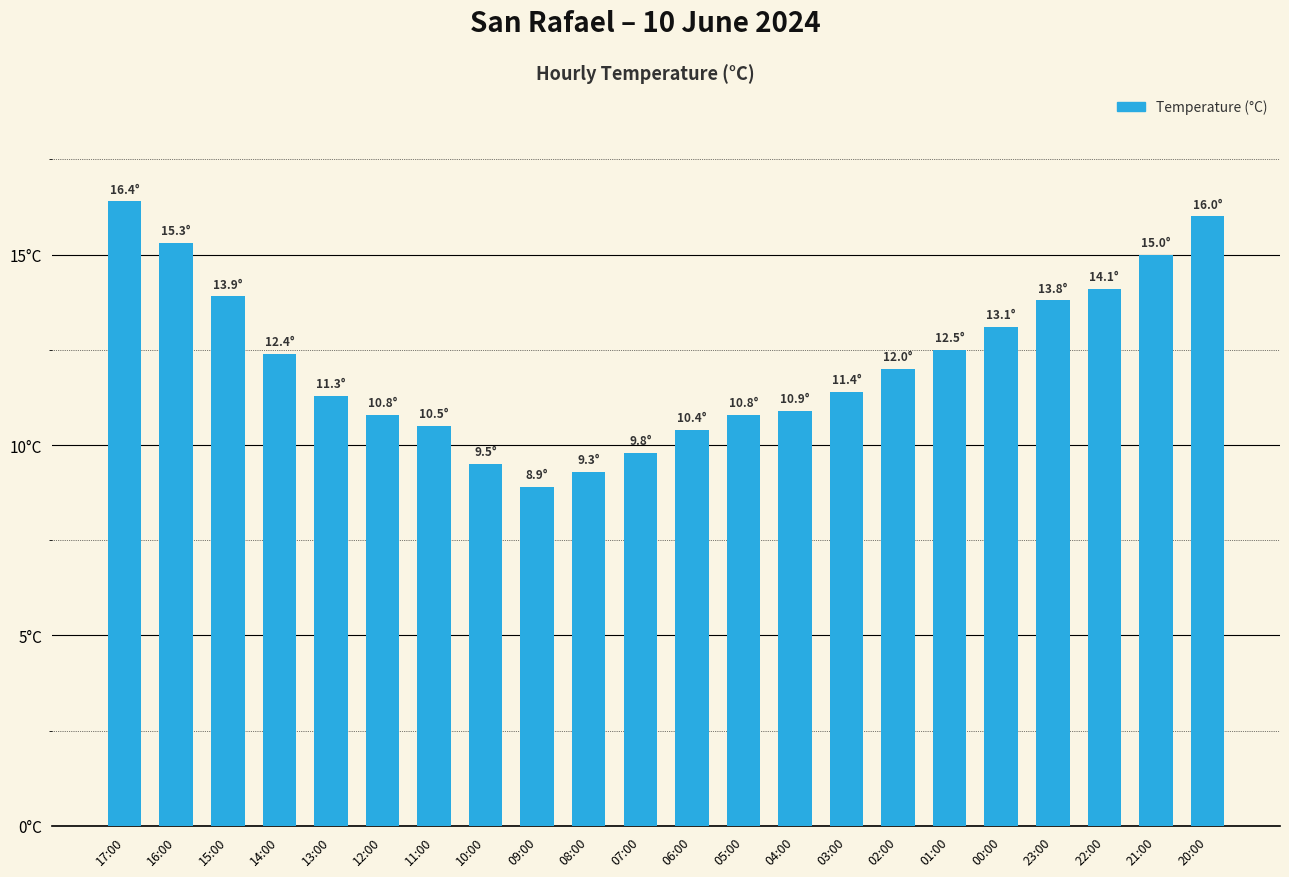

Does the chart contain any negative values?

No